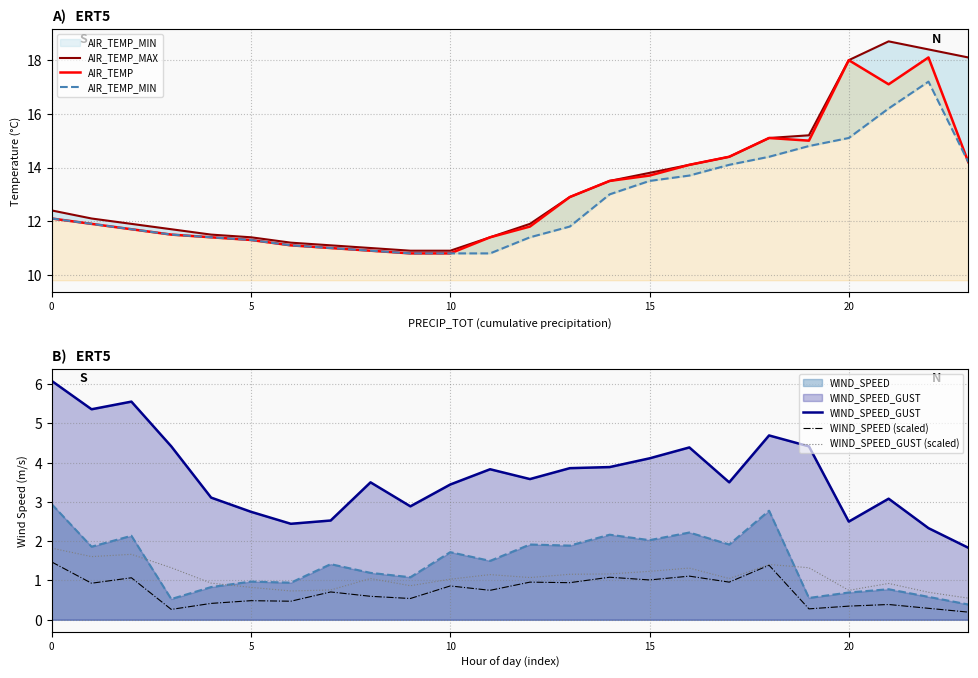

What is the value of the WIND_SPEED (scaled) point at the 4th from the left?

0.3